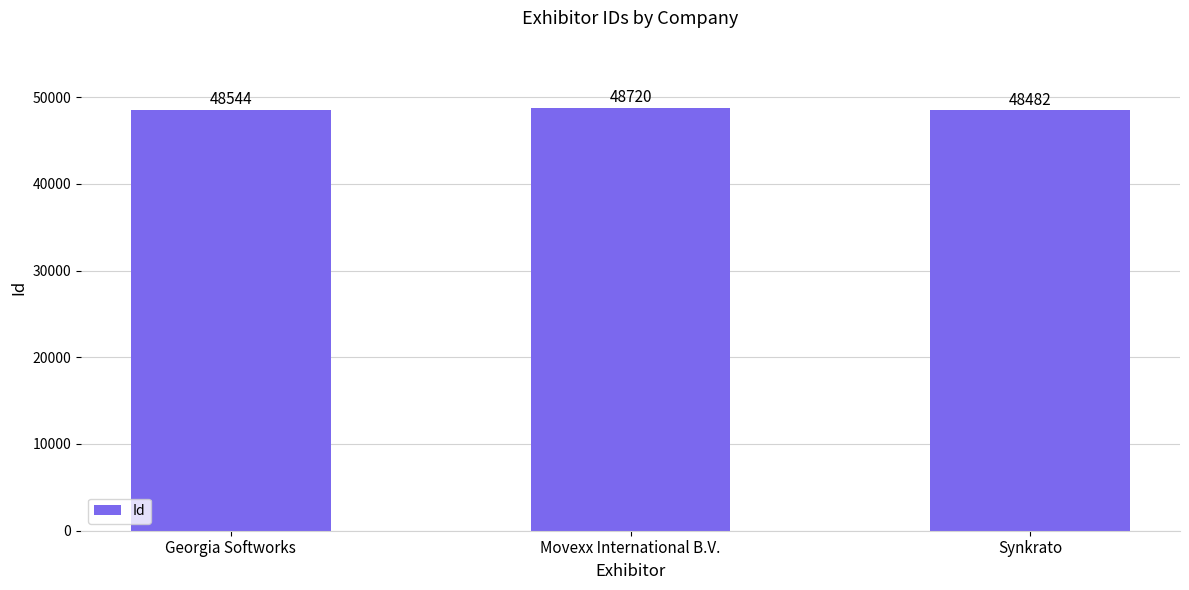

Count the number of data series in this chart.

1